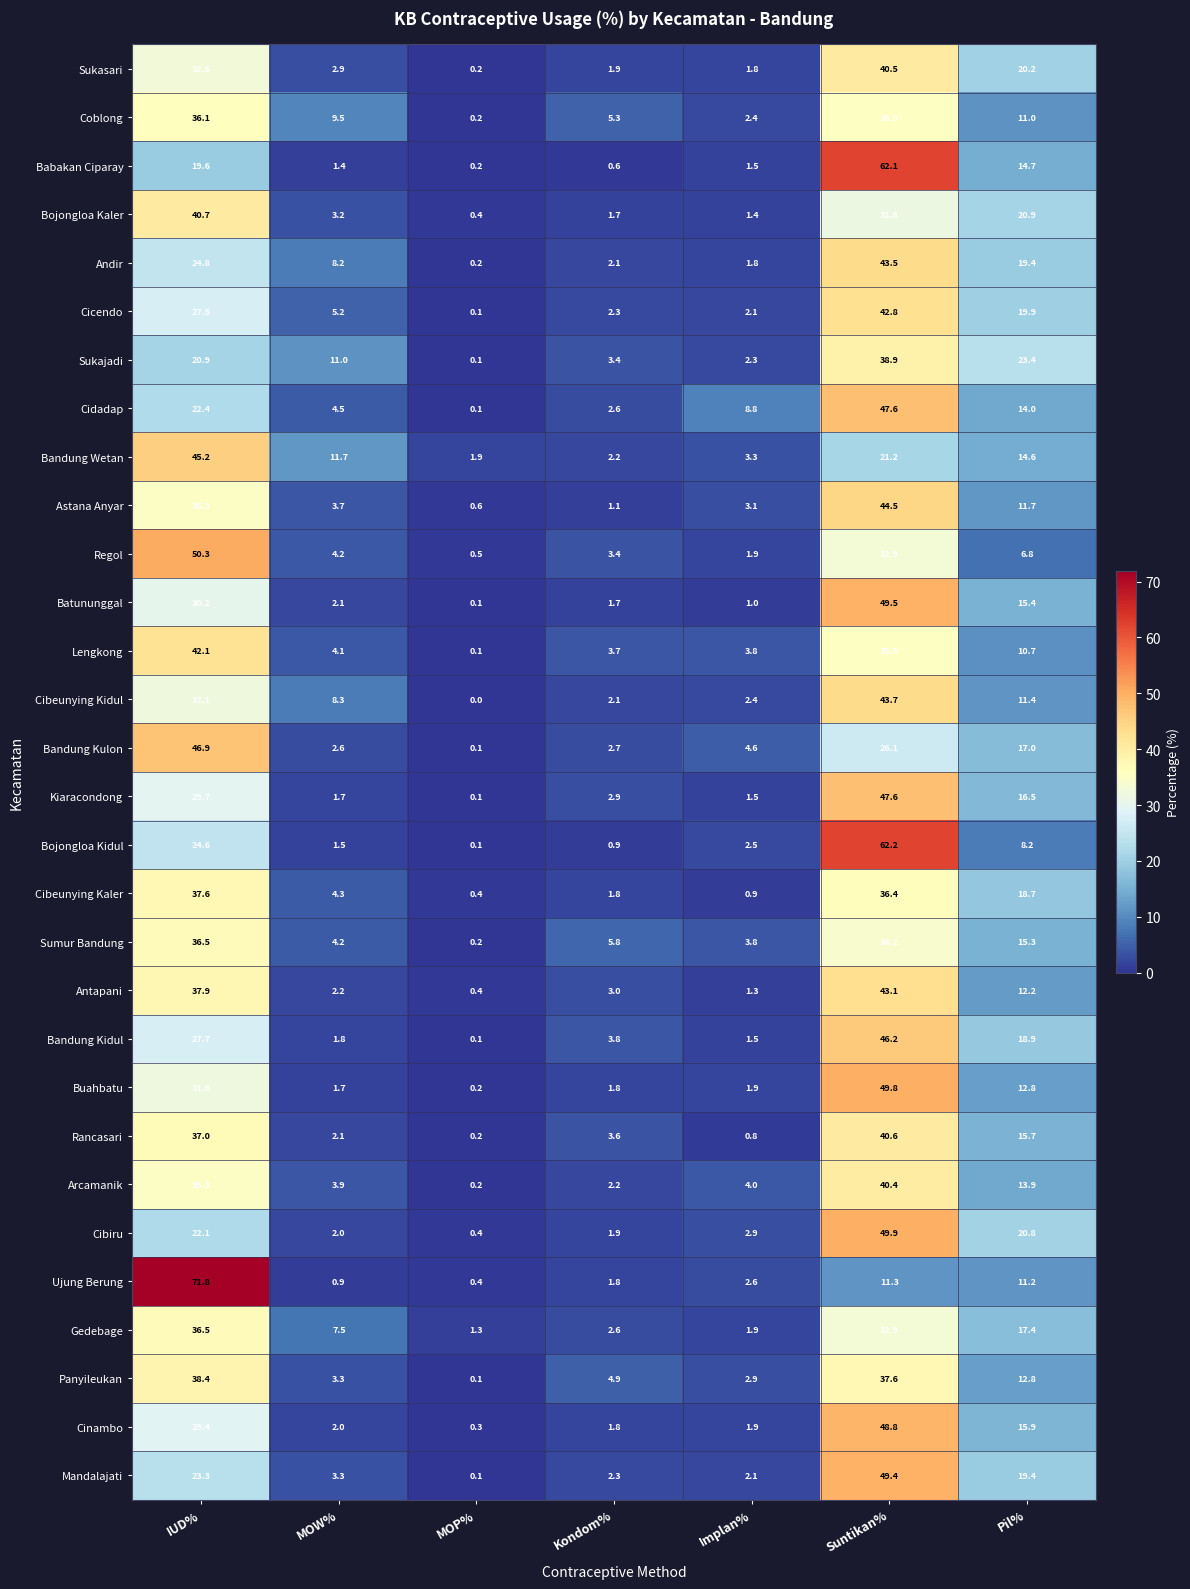

Which series has the largest range (max minus min)?

Ujung Berung